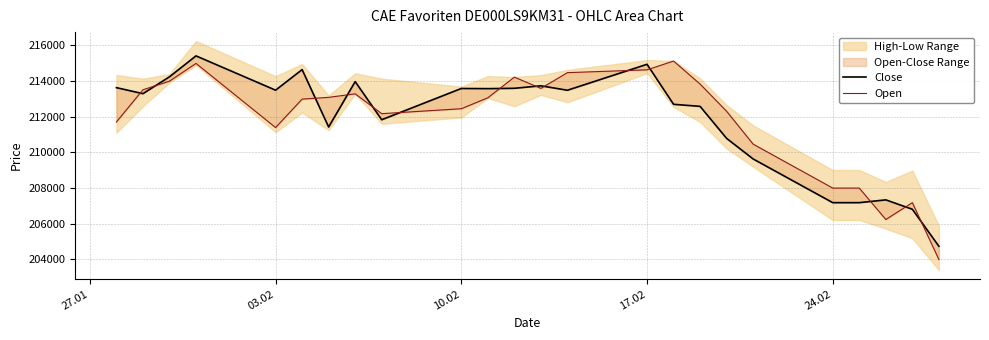

At which label does Open first exceed 213062?

03.02